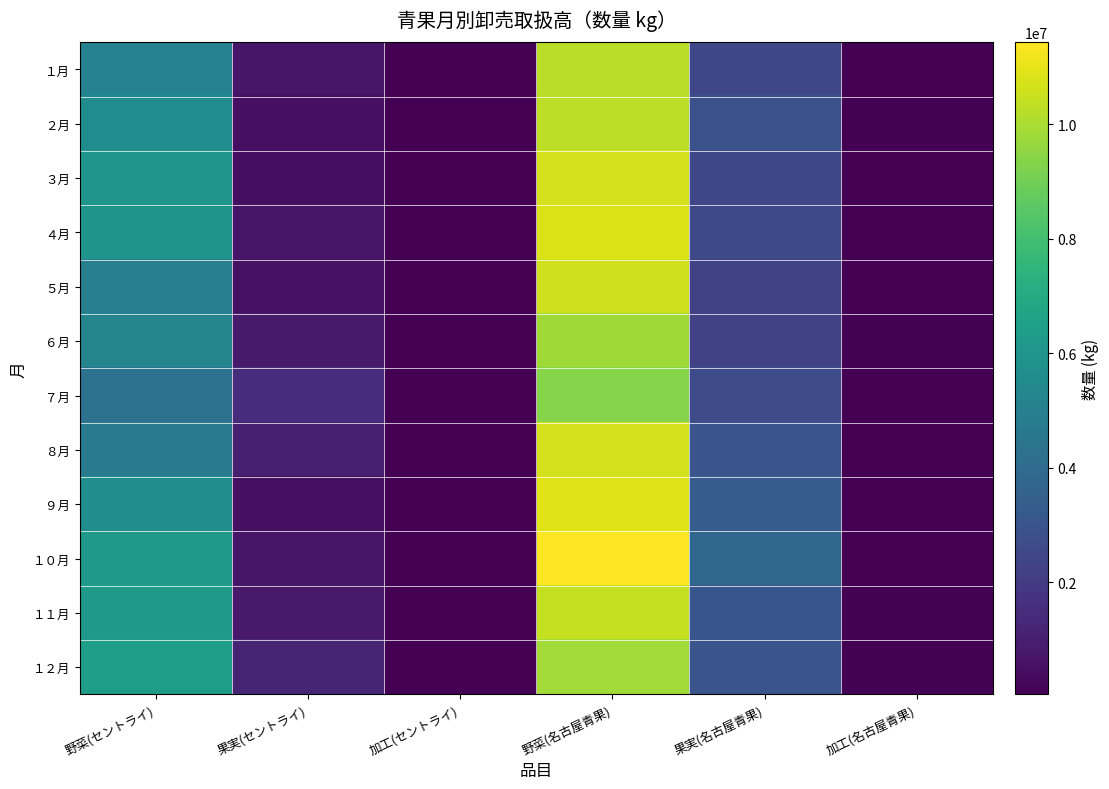

How many distinct data groups are displayed?

12